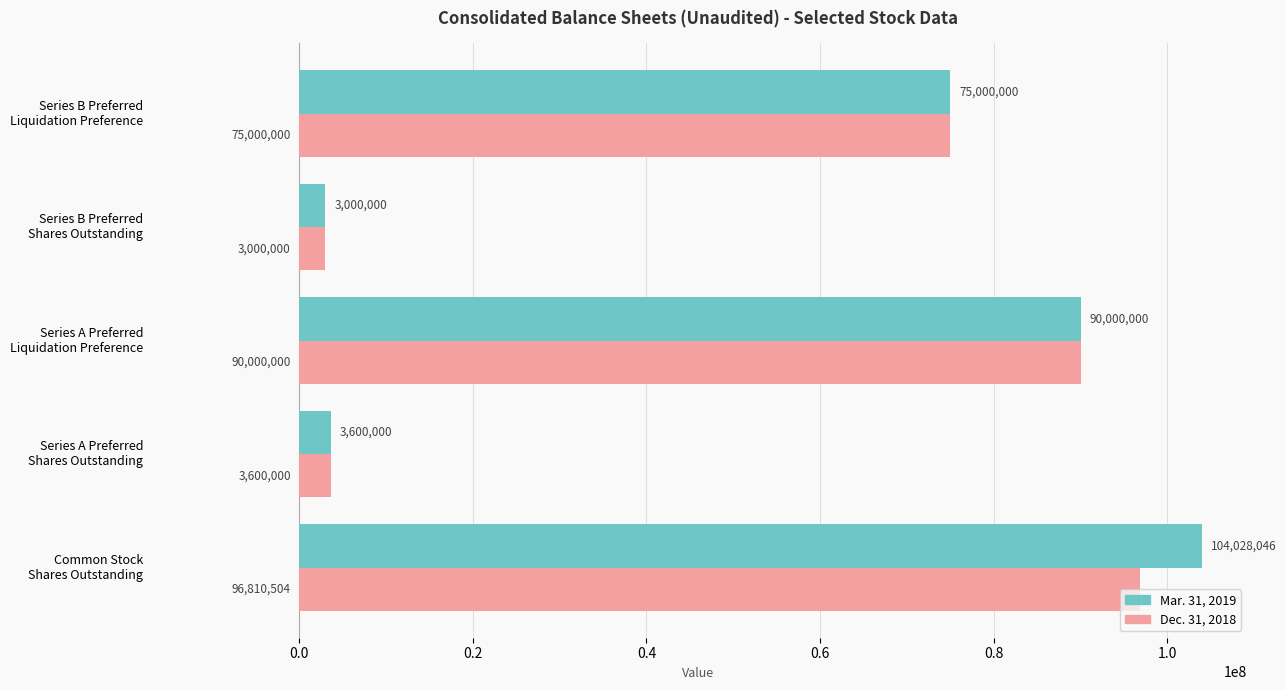

List the series in order of their peak value, lowest first.

Dec. 31, 2018, Mar. 31, 2019